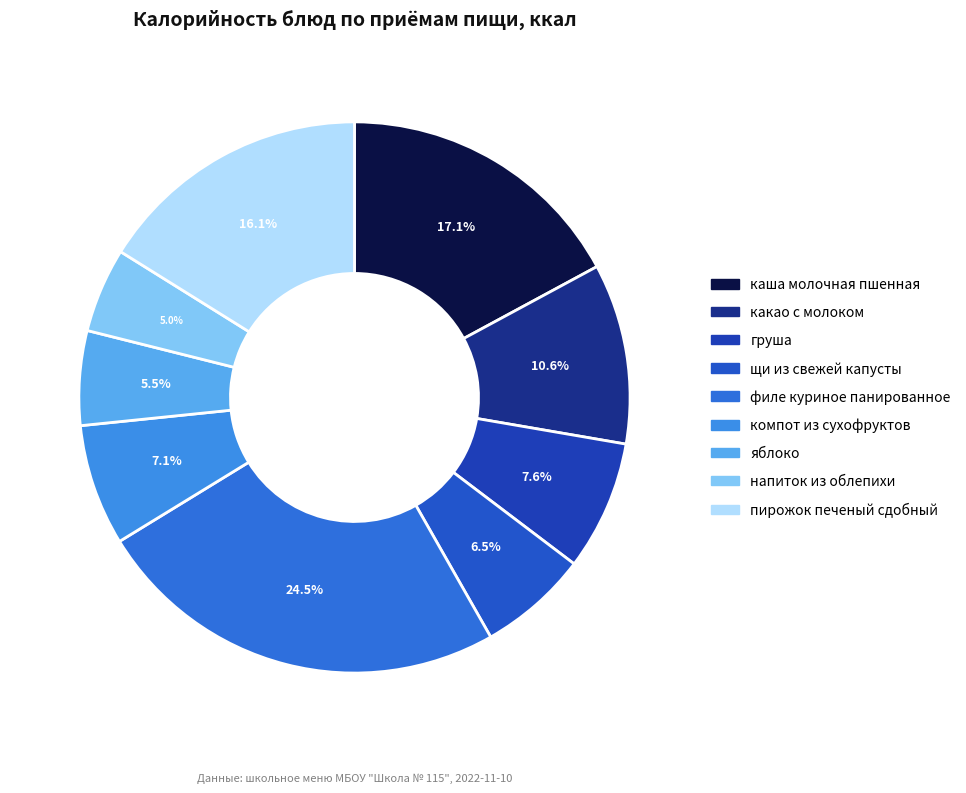

Count the number of slices in the pie.

9